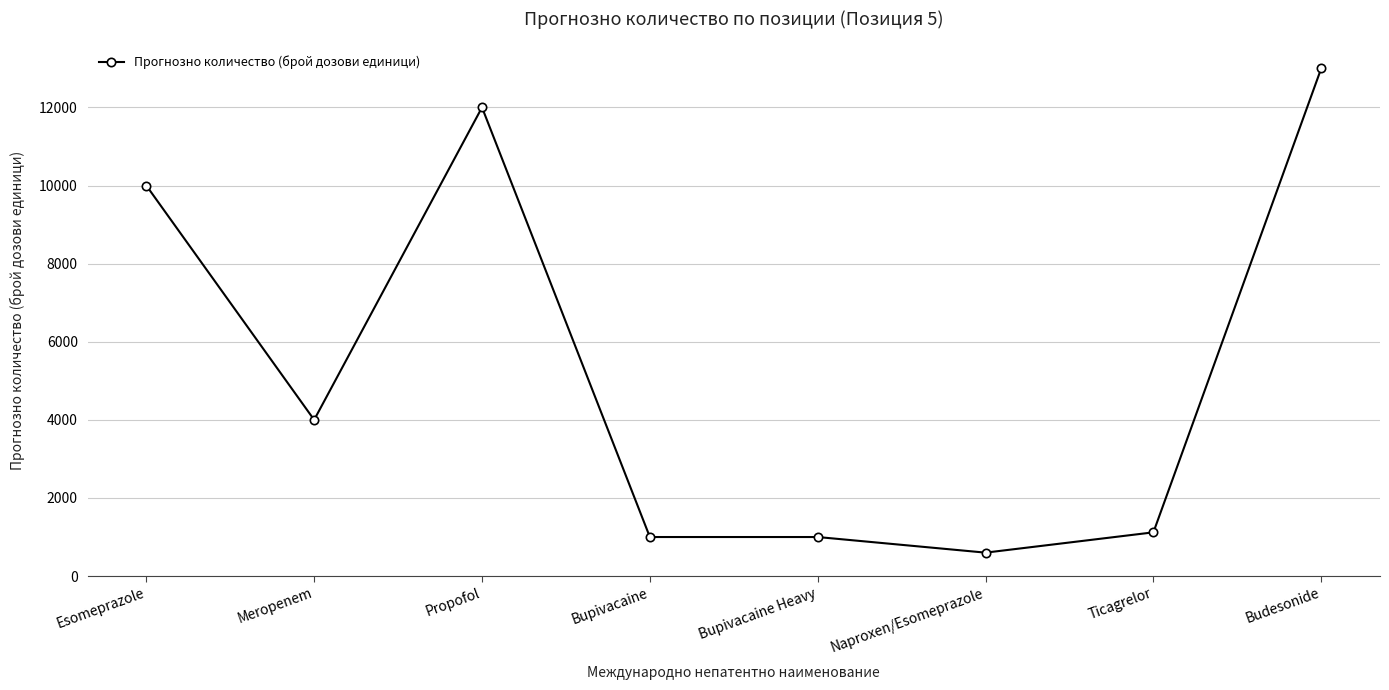

How many categories are shown in the chart?

8